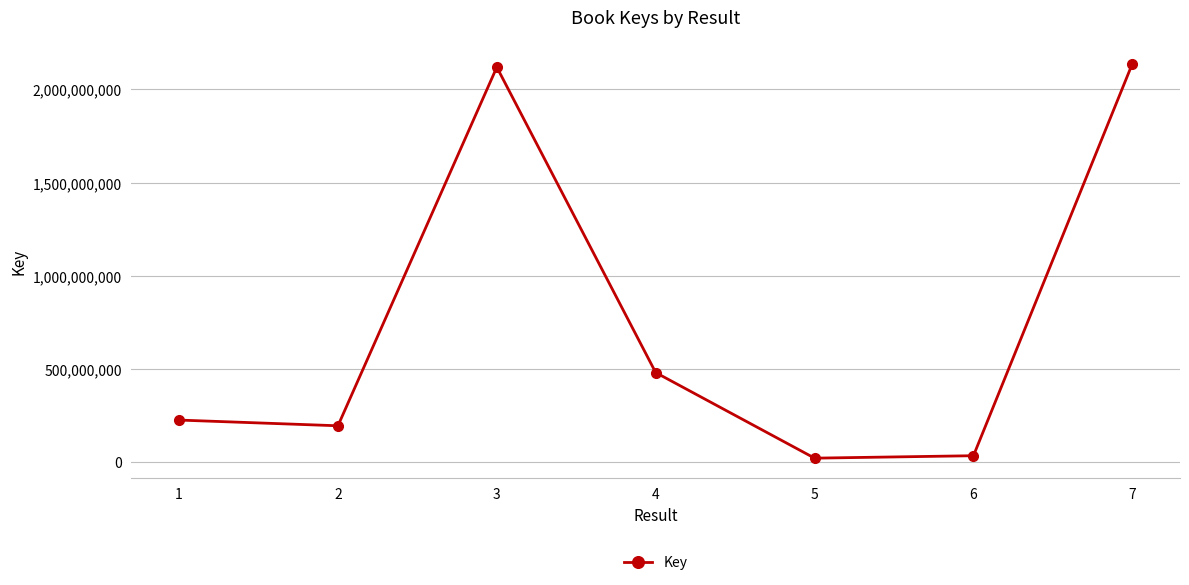

Count the number of categories in the chart.

7